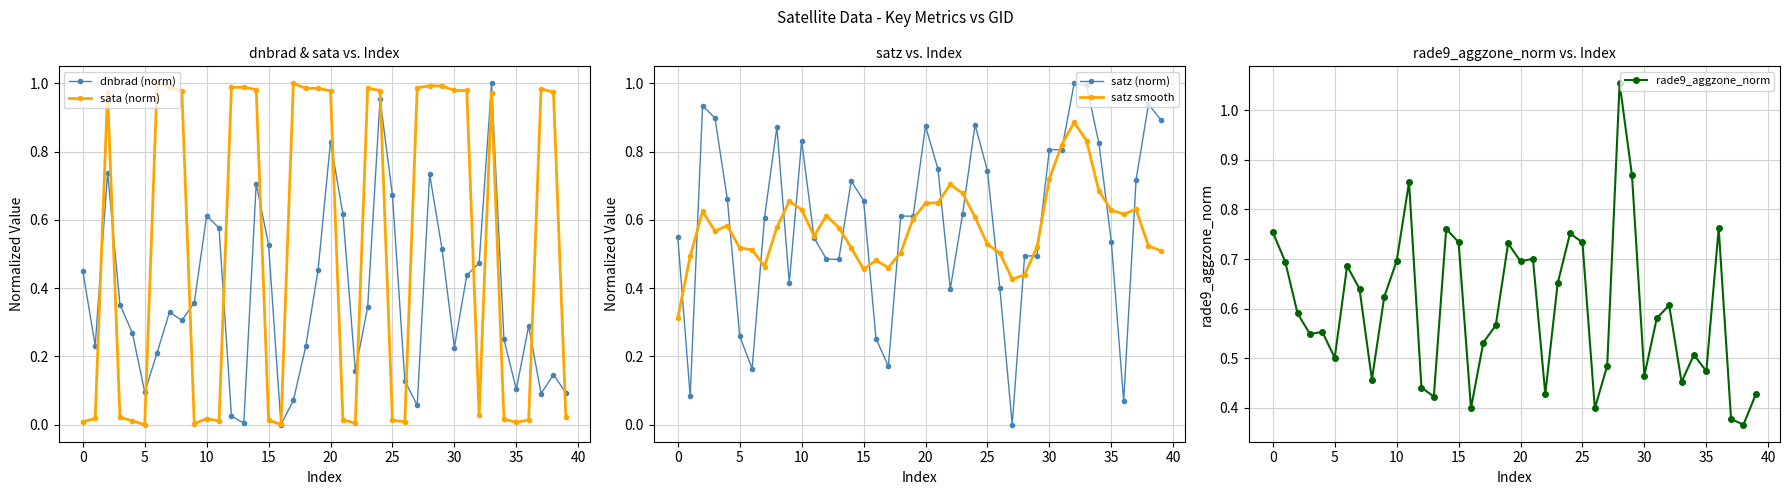

Which category has the highest value in the satz smooth series?

32